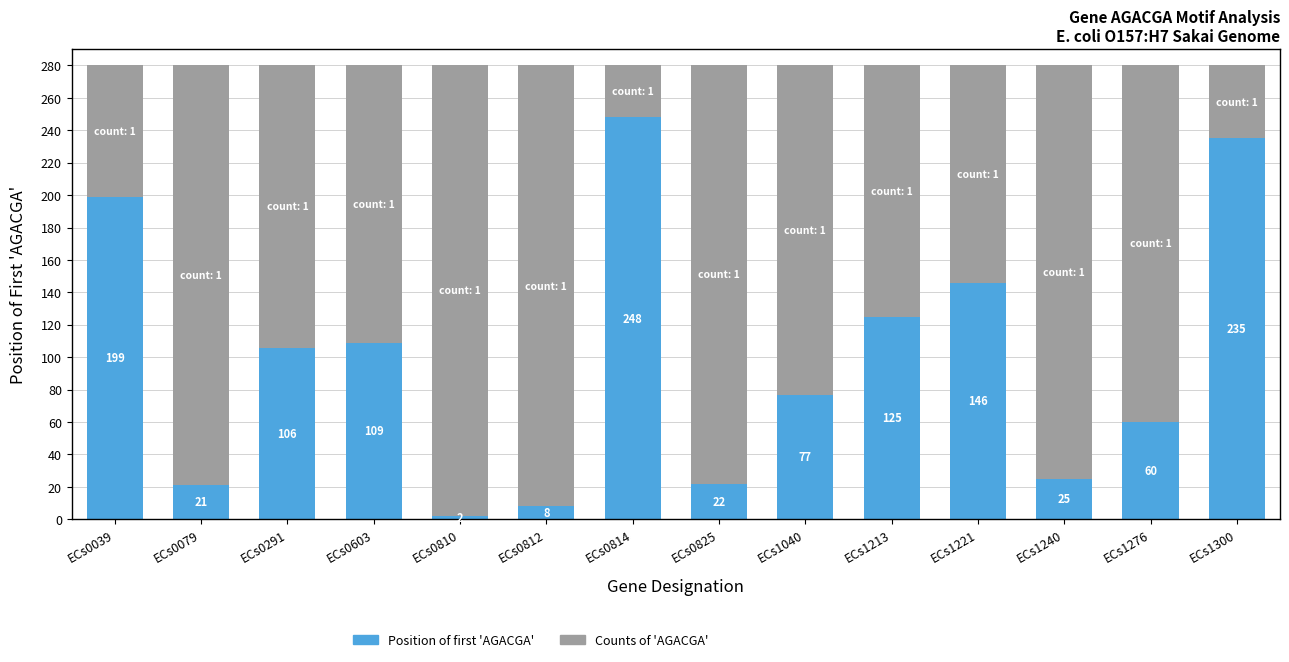

Rank the categories by Position of first 'AGACGA' value from highest to lowest.

ECs0814, ECs1300, ECs0039, ECs1221, ECs1213, ECs0603, ECs0291, ECs1040, ECs1276, ECs1240, ECs0825, ECs0079, ECs0812, ECs0810